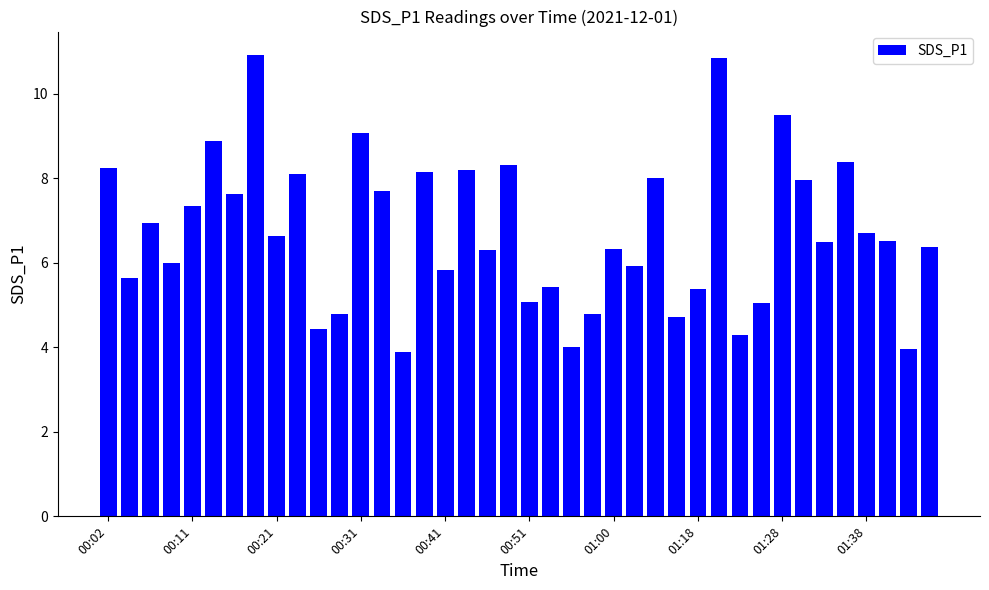

What is the greatest value displayed?

10.9